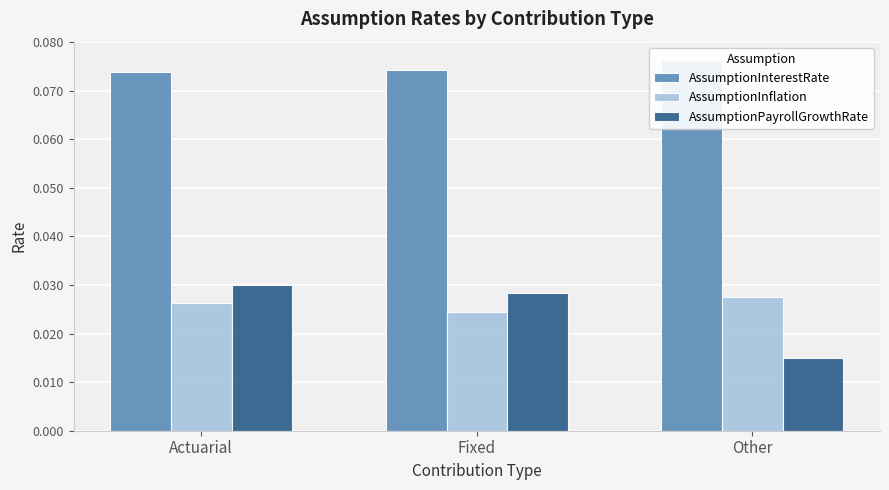

The AssumptionPayrollGrowthRate series shows 0.0 at Fixed. True or false?

True